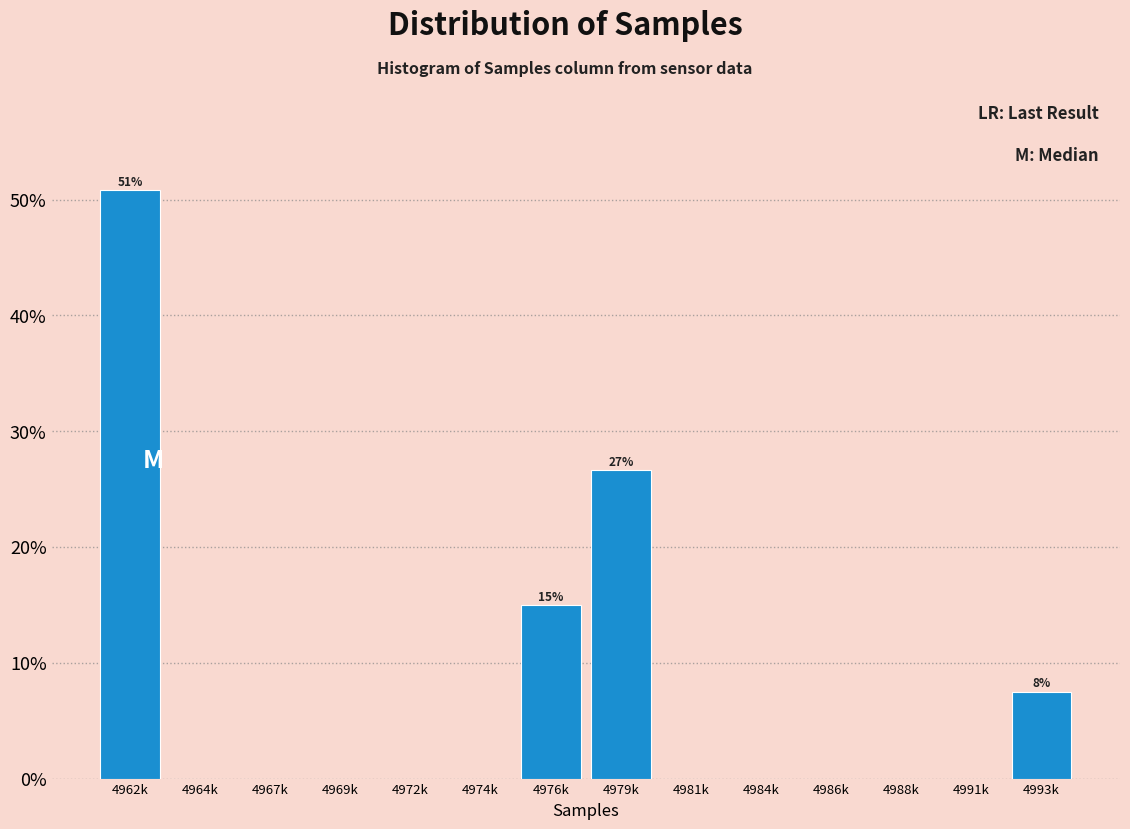

Reading left to right, transcribe all the data shown in this chart.

4962k=50.8	4964k=0.0	4967k=0.0	4969k=0.0	4972k=0.0	4974k=0.0	4976k=15.0	4979k=26.7	4981k=0.0	4984k=0.0	4986k=0.0	4988k=0.0	4991k=0.0	4993k=7.5